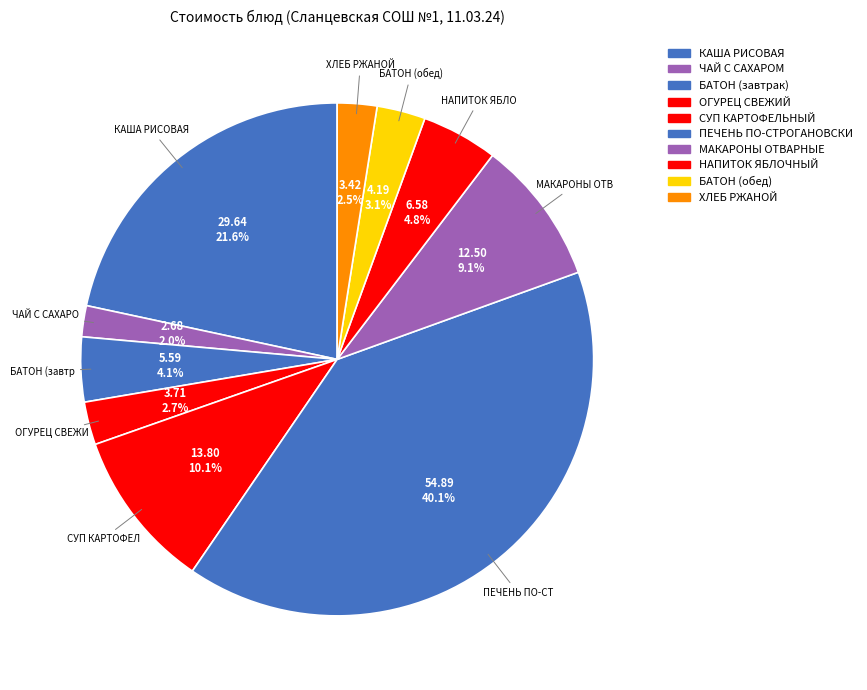

The СУП КАРТОФЕЛЬНЫЙ slice represents 10% of the pie. True or false?

True